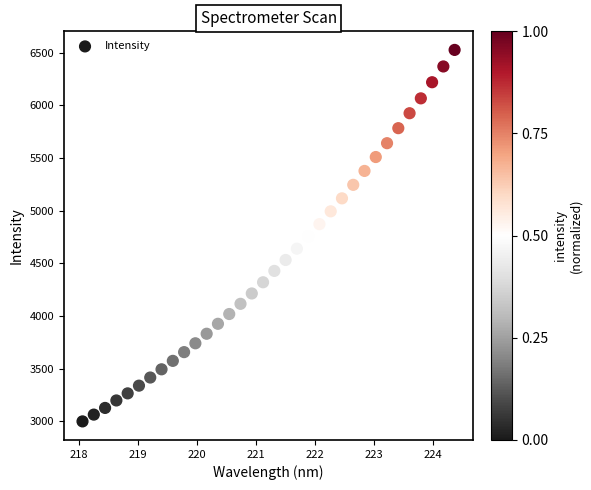

What is the range of Y values (max minus min)?

3529.0